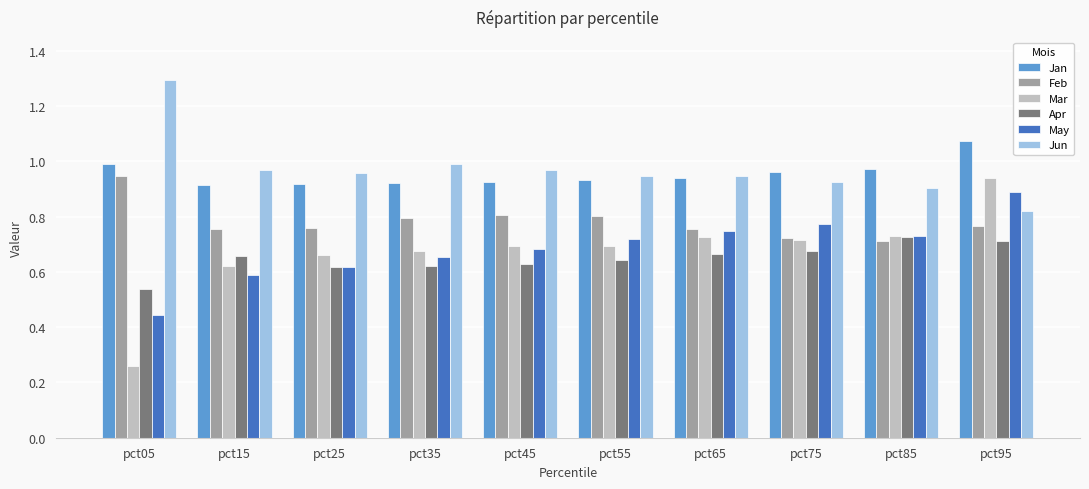

Where is Mar nearest to the value 0?

pct05